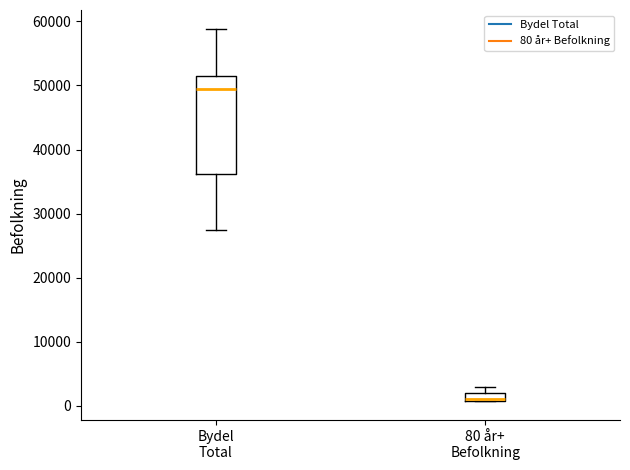

Where is the lower edge of the box for 80 år+ Befolkning on the y-axis? The values are not printed on the chart, so give them approximately, as read against the axis.

1000